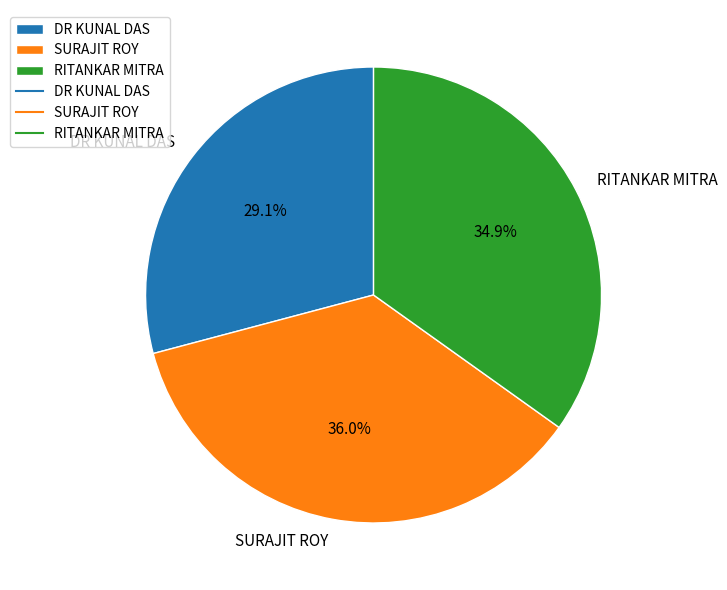

To the nearest percent, what is the average slice percentage?

33%